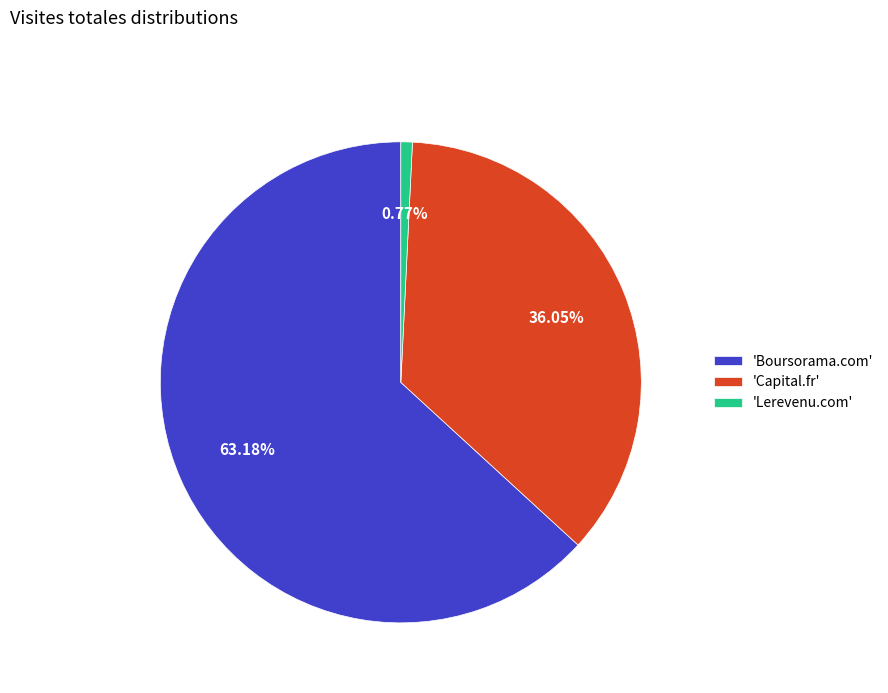

Which slice is the largest?

'Boursorama.com'